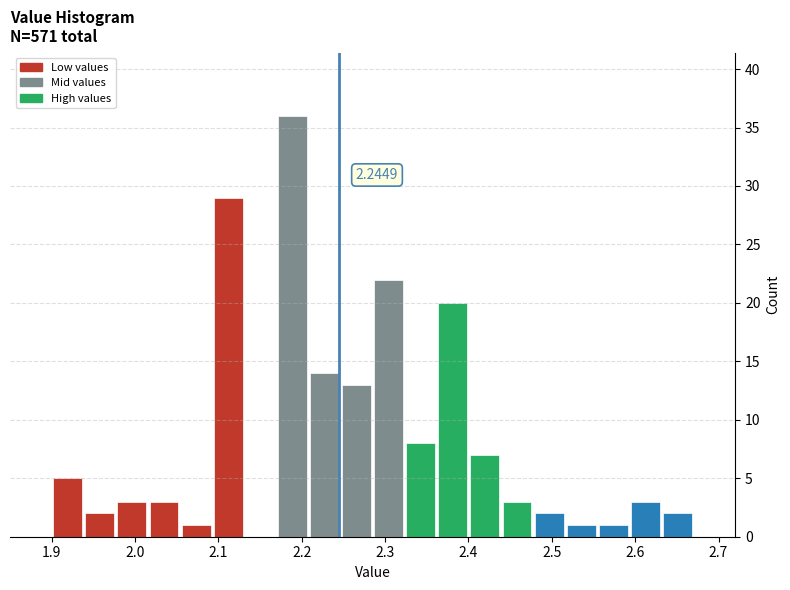

Around what value on the x-axis is the tallest bar? Give the approximate position of its centre, as read against the axis.

2.19